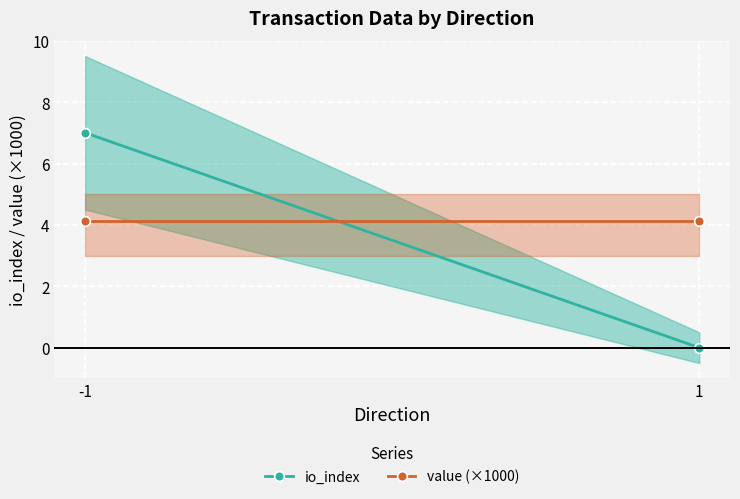

Which series has the largest range (max minus min)?

io_index